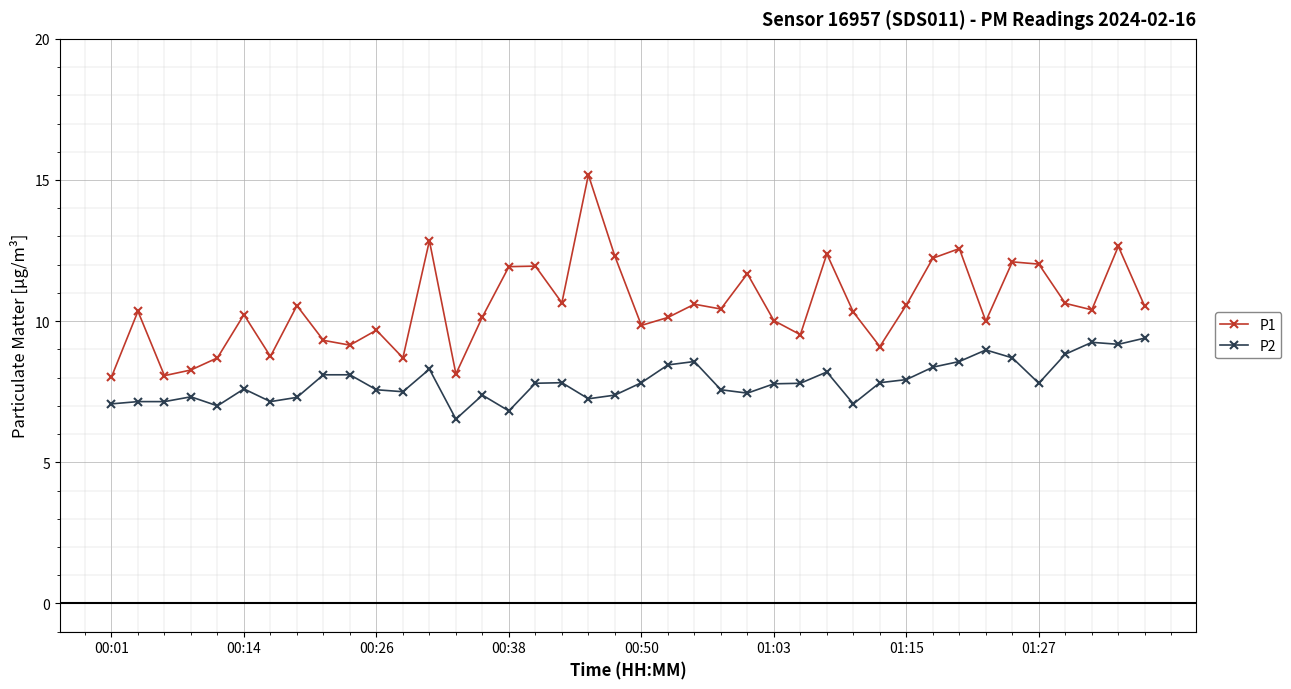

Which series has the largest total across all categories?

P1